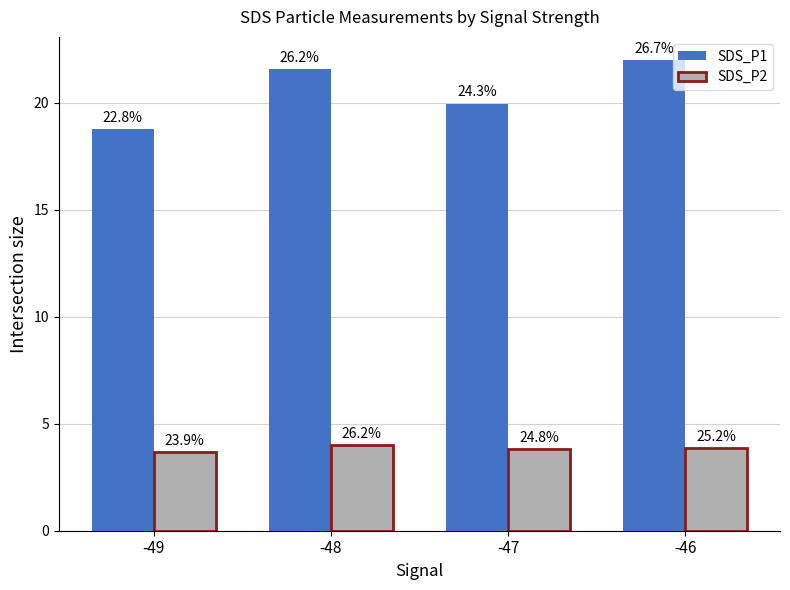

What is the total value across all series at -49?

22.4